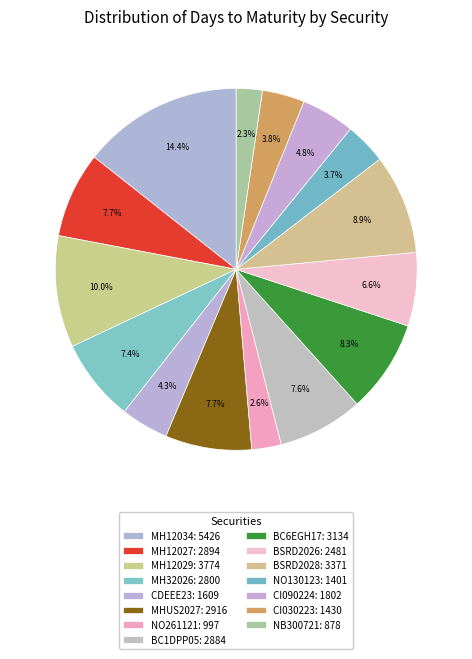

What is the change in value from MHUS2027 to BC1DPP05?

-32